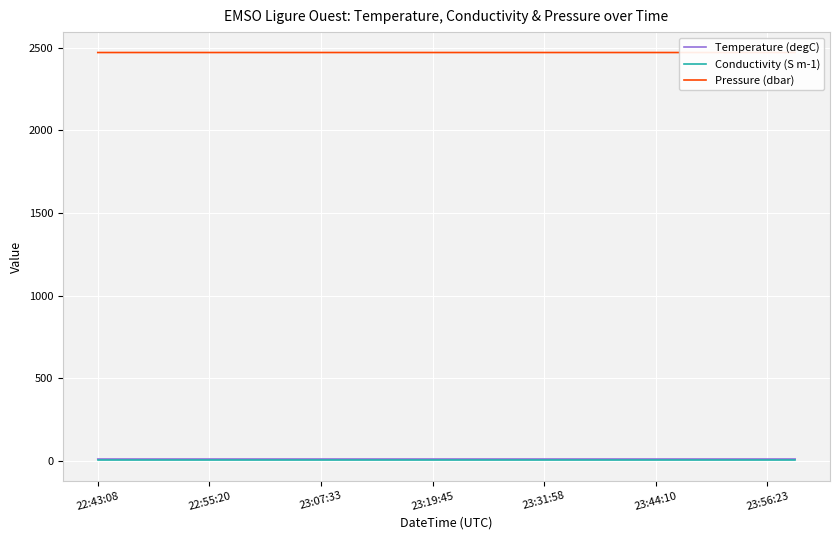

Which series has the largest total across all categories?

Pressure (dbar)